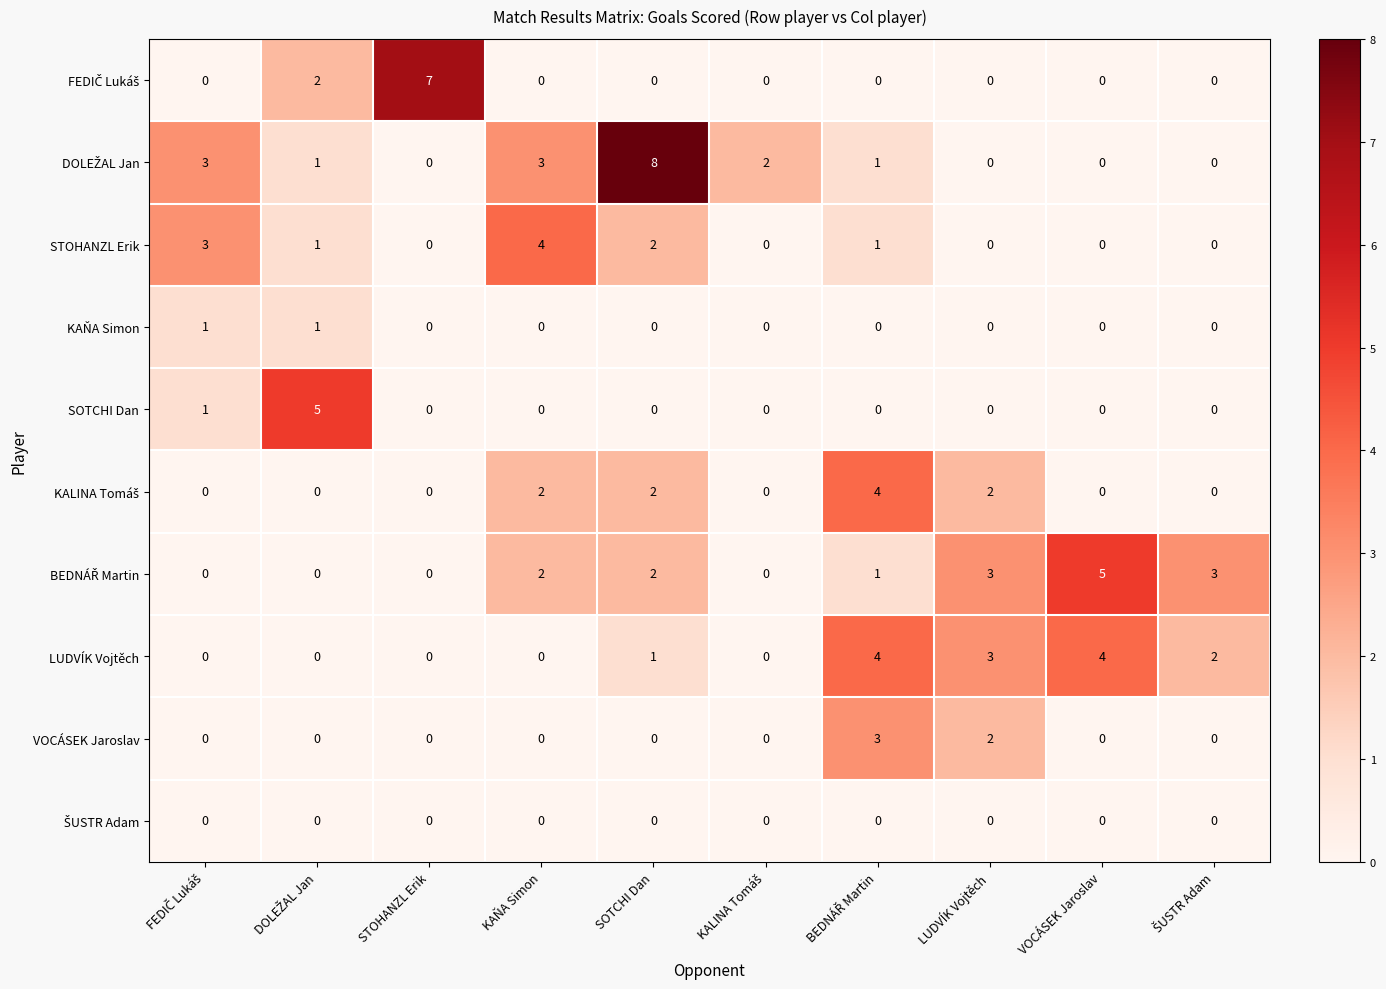

At which category is the sum across all series the highest?

SOTCHI Dan